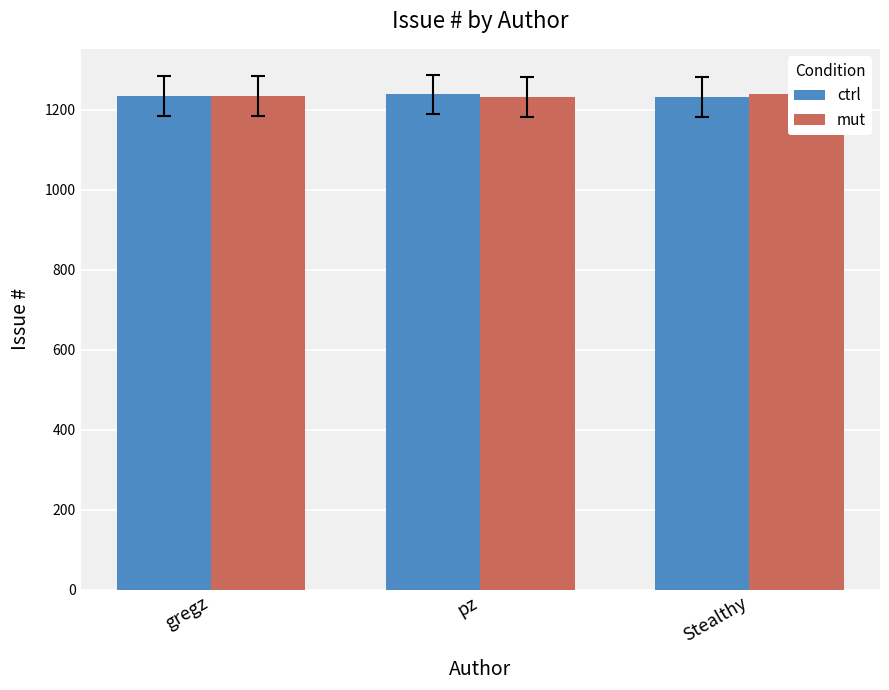

The value of mut at pz is 1233. True or false?

True